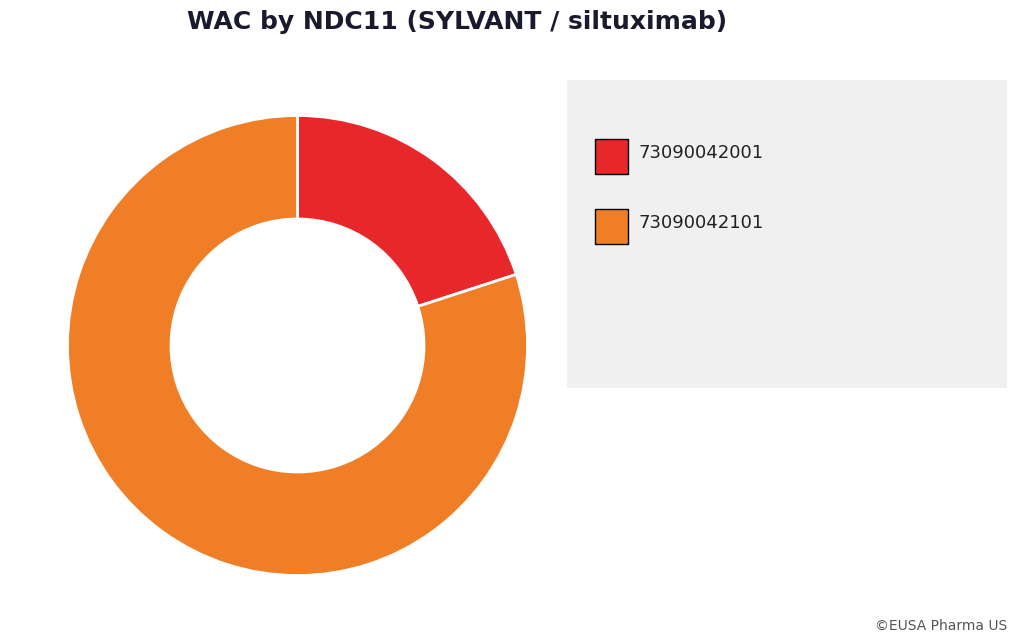

Is there any slice that represents more than half of the pie?

Yes